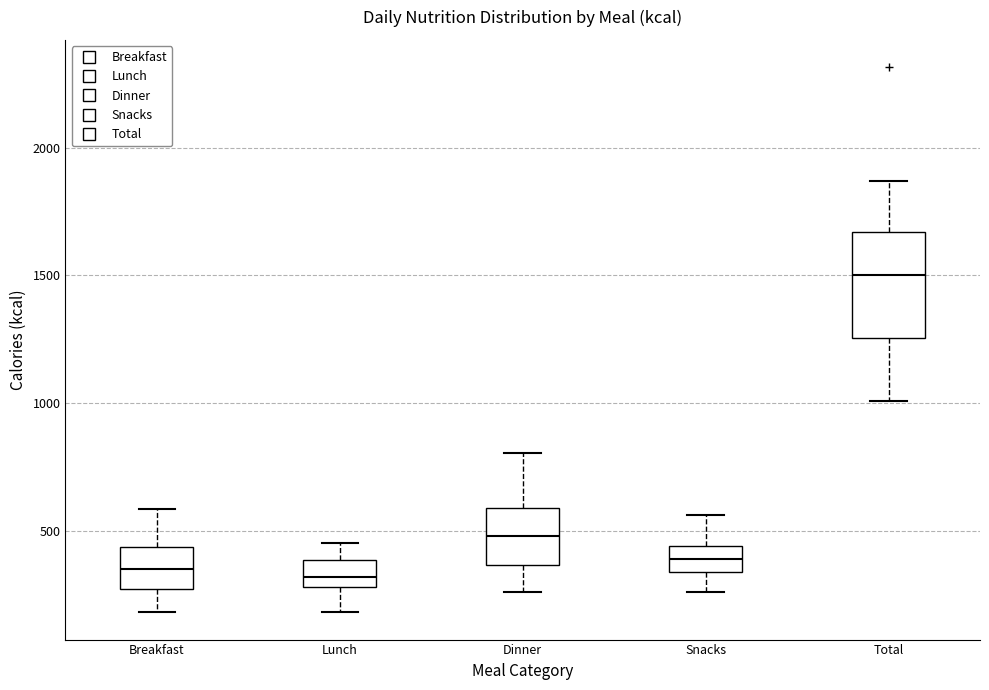

Reading left to right, read every box against the y-axis: the position of its median line, the range the box covers, and the ends of its whiskers. The values are not printed on the chart, so give them approximately, as read against the axis.

Breakfast: median 350, box 250 to 450, whiskers 200 to 600
Lunch: median 300 (inside the box), box 300 to 400, whiskers 200 to 450
Dinner: median 500, box 350 to 600, whiskers 250 to 800
Snacks: median 400, box 350 to 450, whiskers 250 to 550
Total: median 1500, box 1250 to 1650, whiskers 1000 to 1850